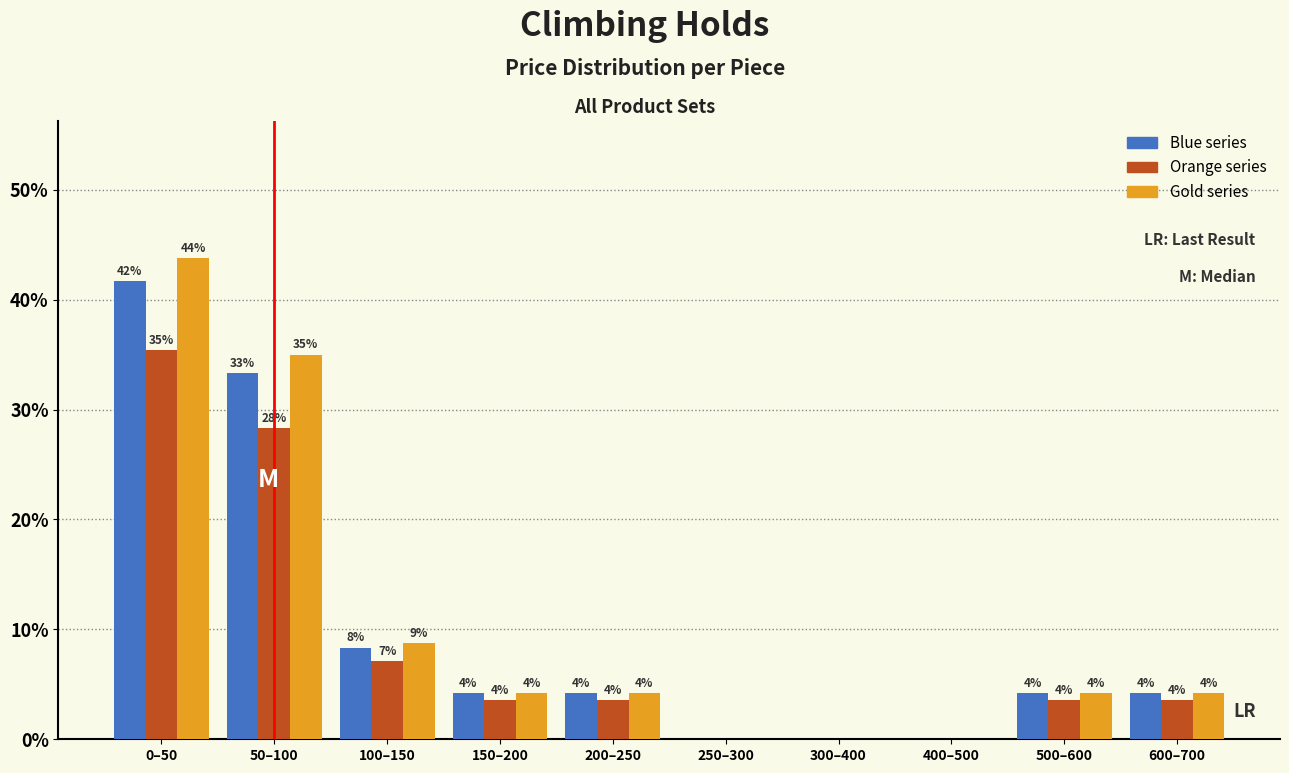

Are the bars grouped side by side (vs. stacked)?

Yes